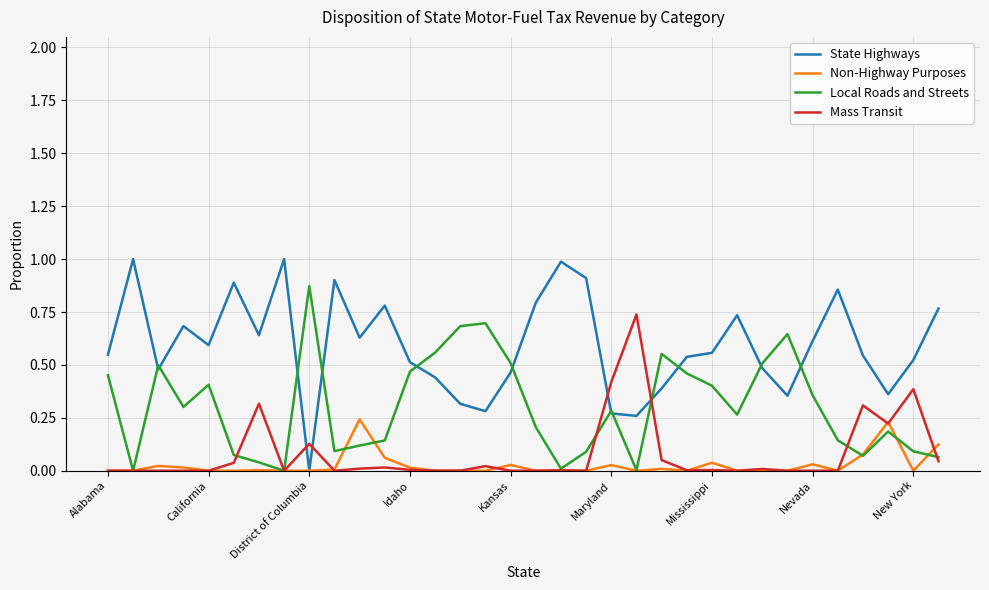

What is the maximum value for State Highways?

1.0